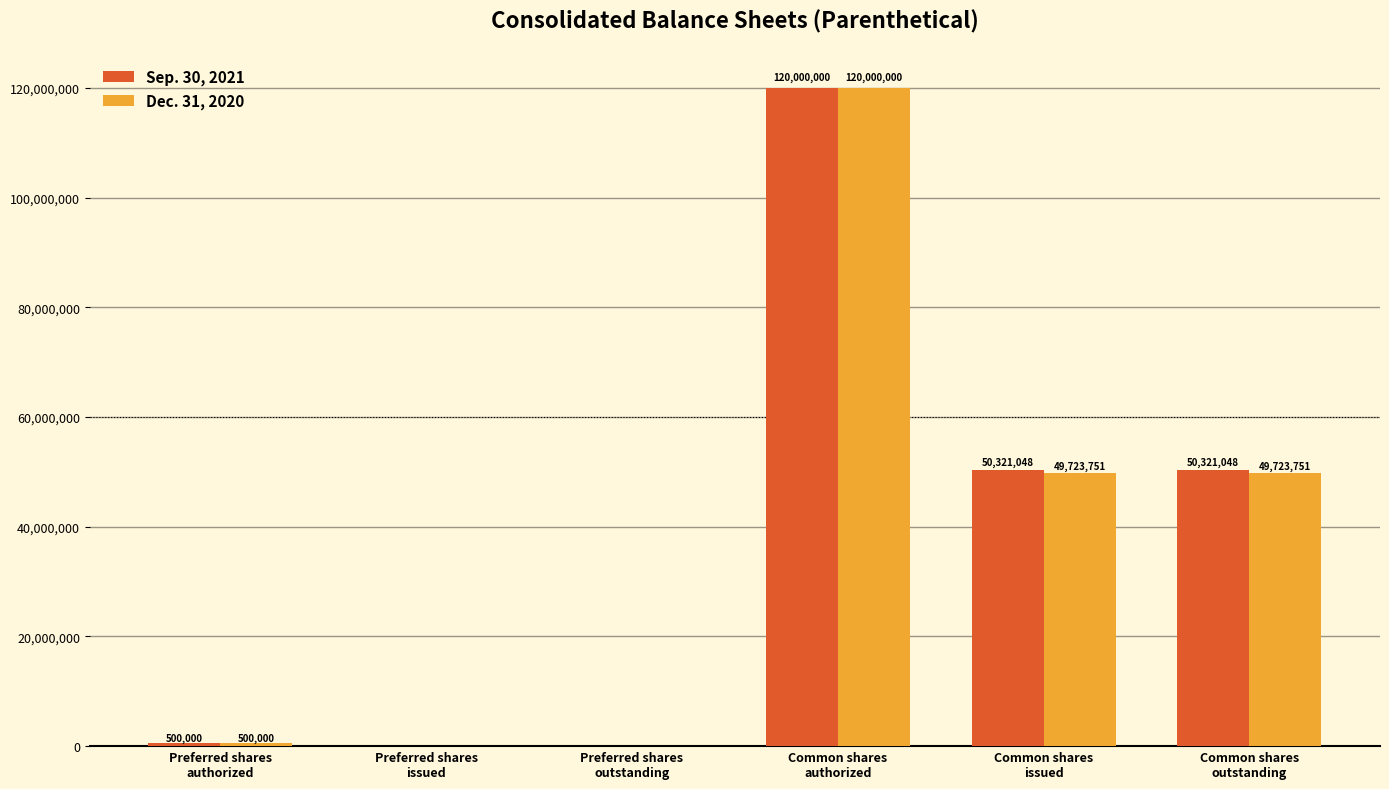

What is the difference between the Dec. 31, 2020 values at Preferred shares
outstanding and Common shares
authorized?

120000000